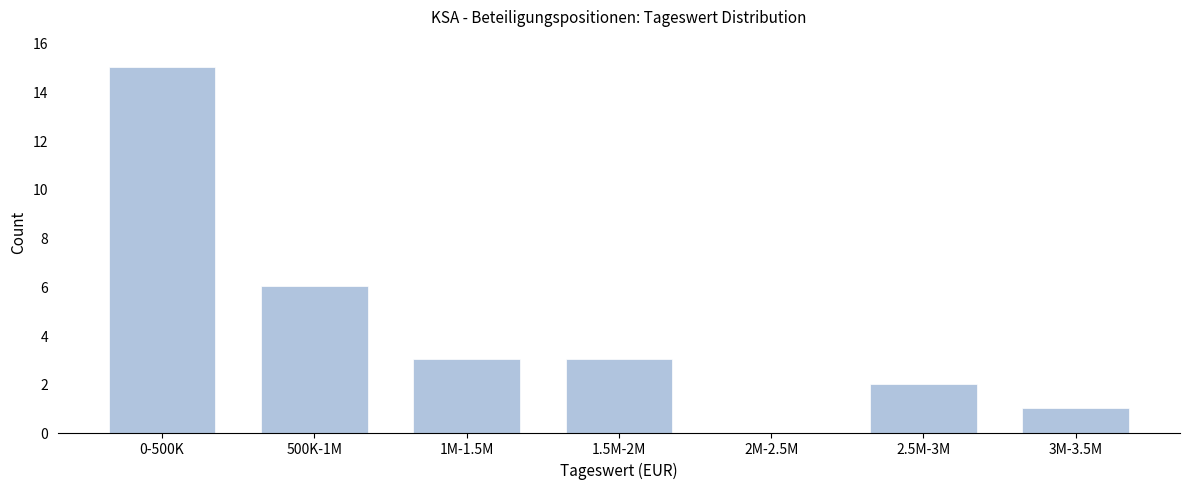

Reading left to right, extract all data points from this chart.

0-500K=15	500K-1M=6	1M-1.5M=3	1.5M-2M=3	2M-2.5M=0	2.5M-3M=2	3M-3.5M=1